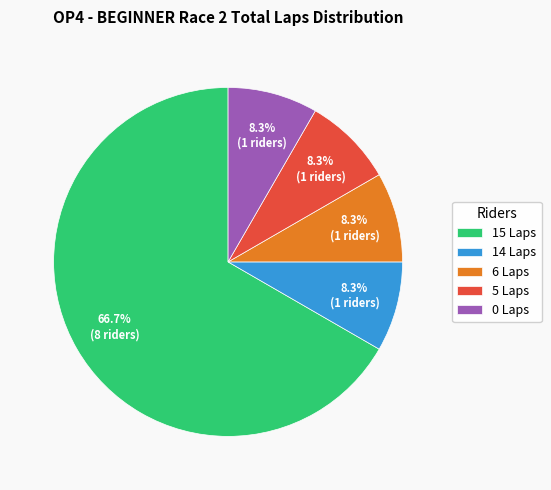

Is the sum of 14 Laps and 6 Laps greater than half?

No